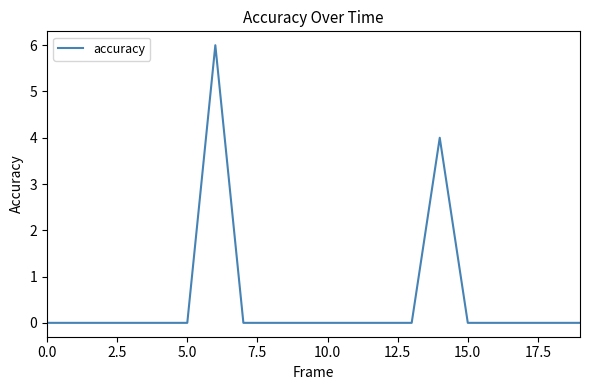

What is the difference between the maximum and minimum values?

6